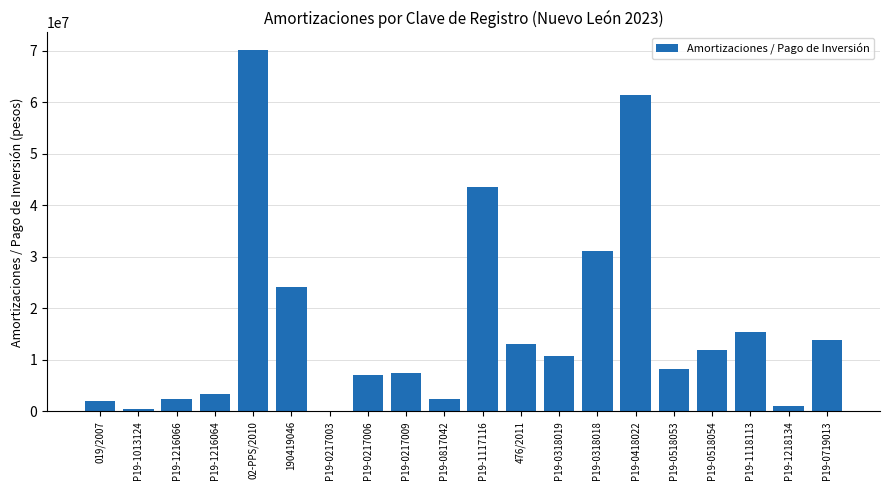

What is the sum of all values?

330286328.4